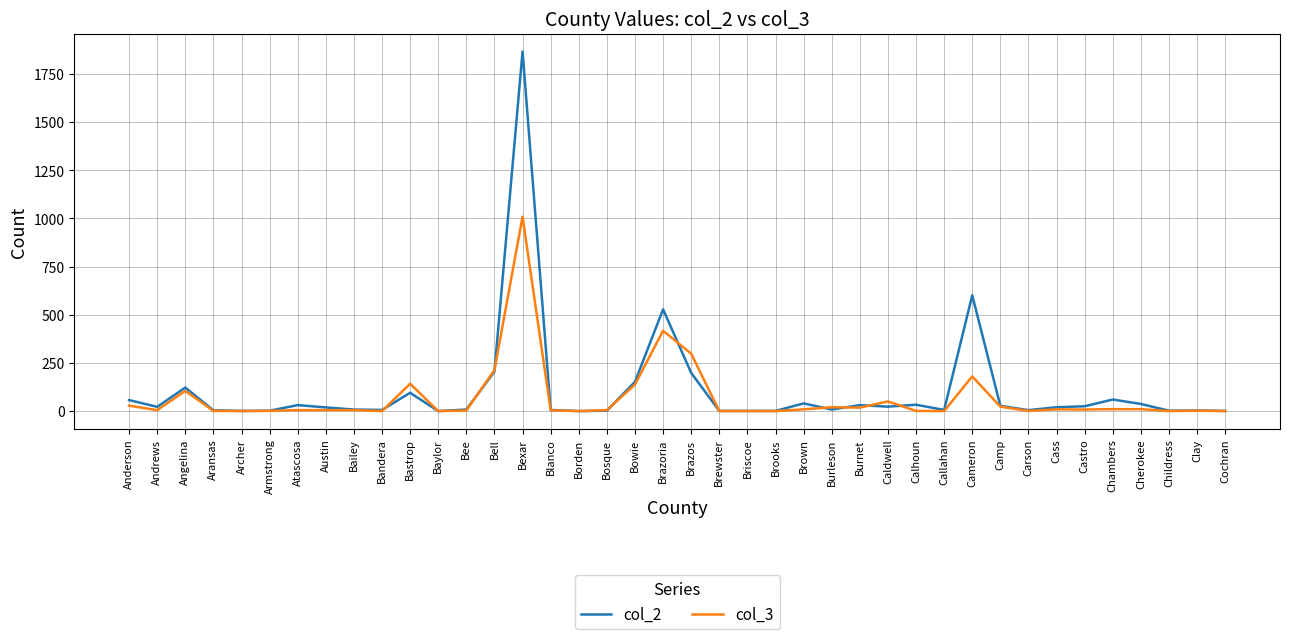

Is it true that col_2 equals 19 at Austin?

True